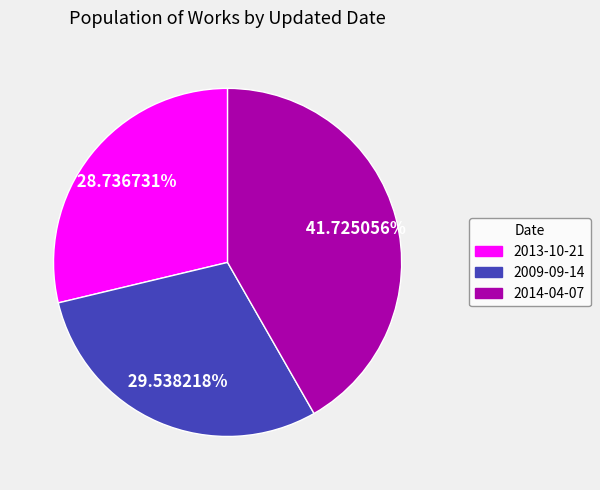

How many segments does this pie chart have?

3